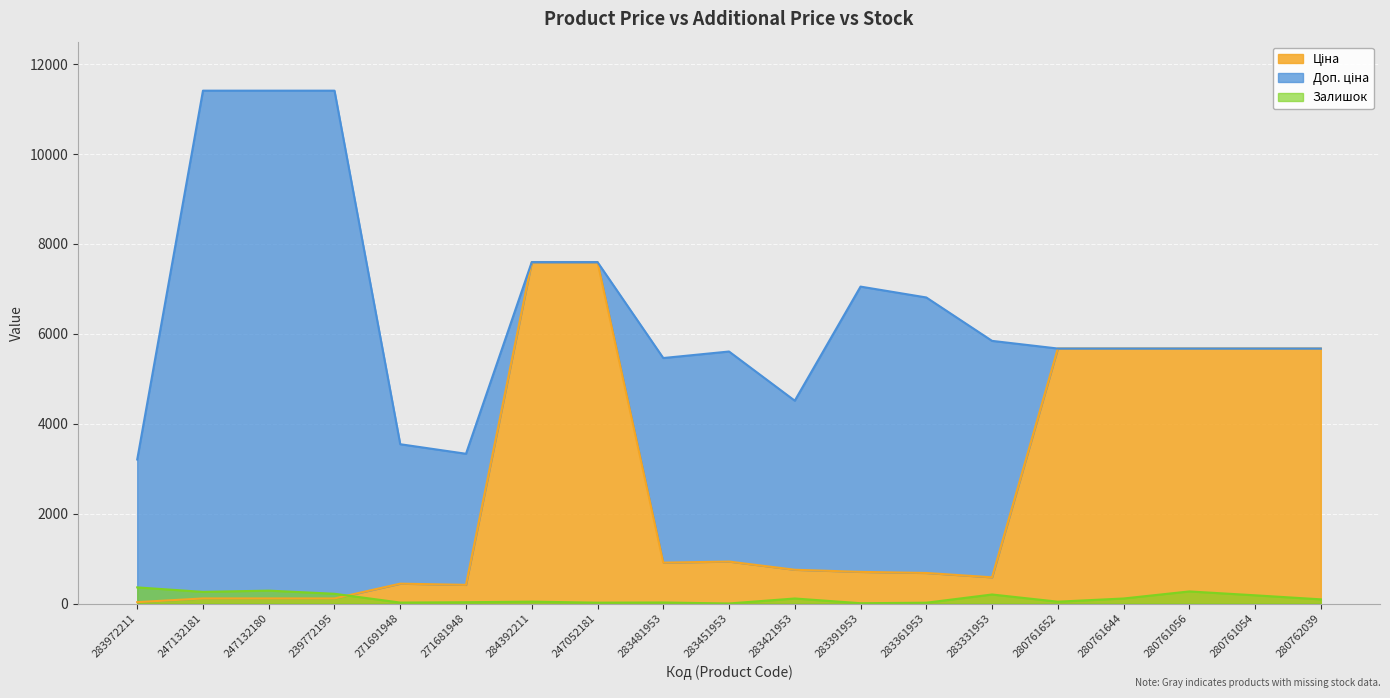

Is it true that Доп. ціна equals 5607.2 at 283451953?

True